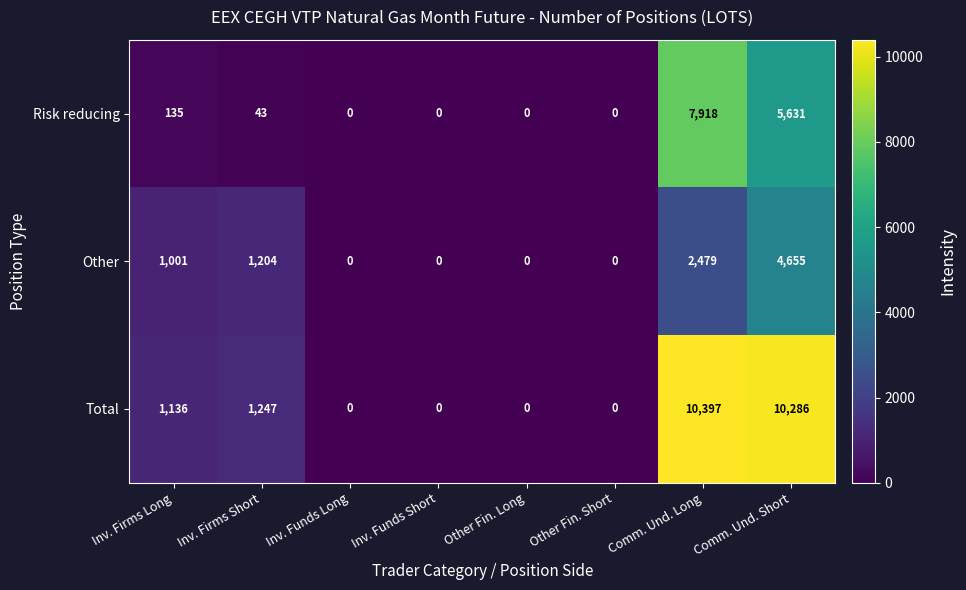

Is it true that Total equals 4413 at Comm. Und. Long?

False